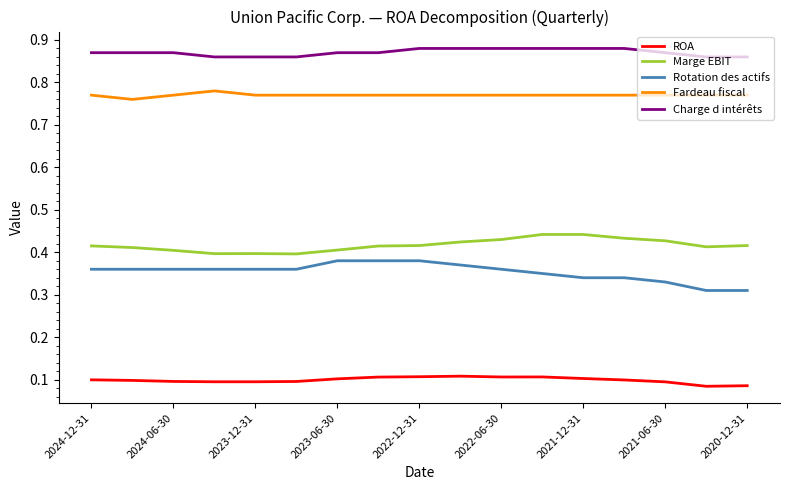

List the series in order of their peak value, highest first.

Charge d intérêts, Fardeau fiscal, Marge EBIT, Rotation des actifs, ROA